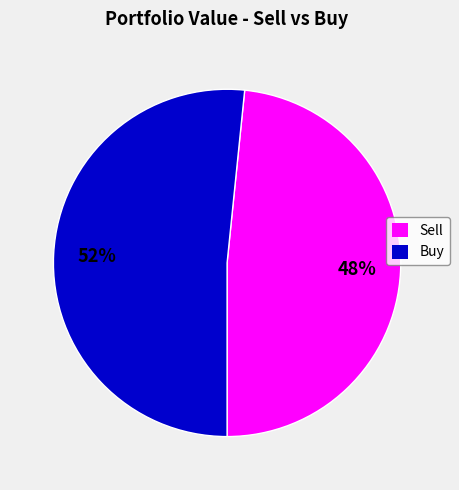

Count the number of slices in the pie.

2